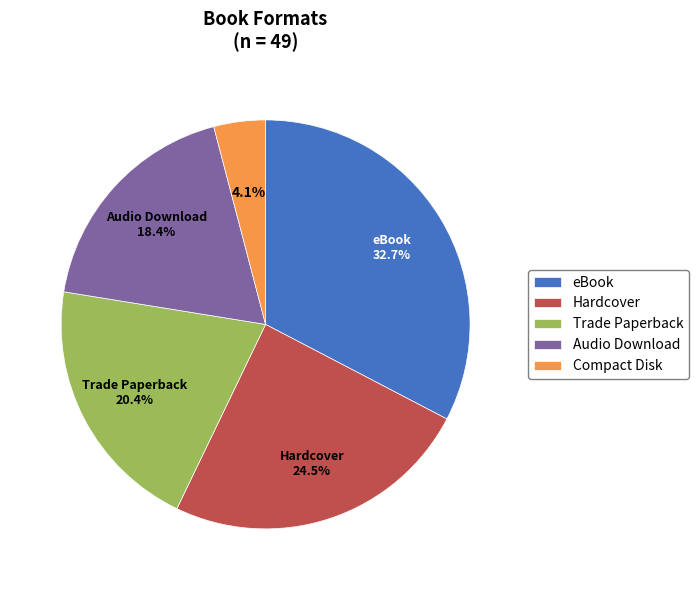

Which has a higher value, eBook or Audio Download?

eBook